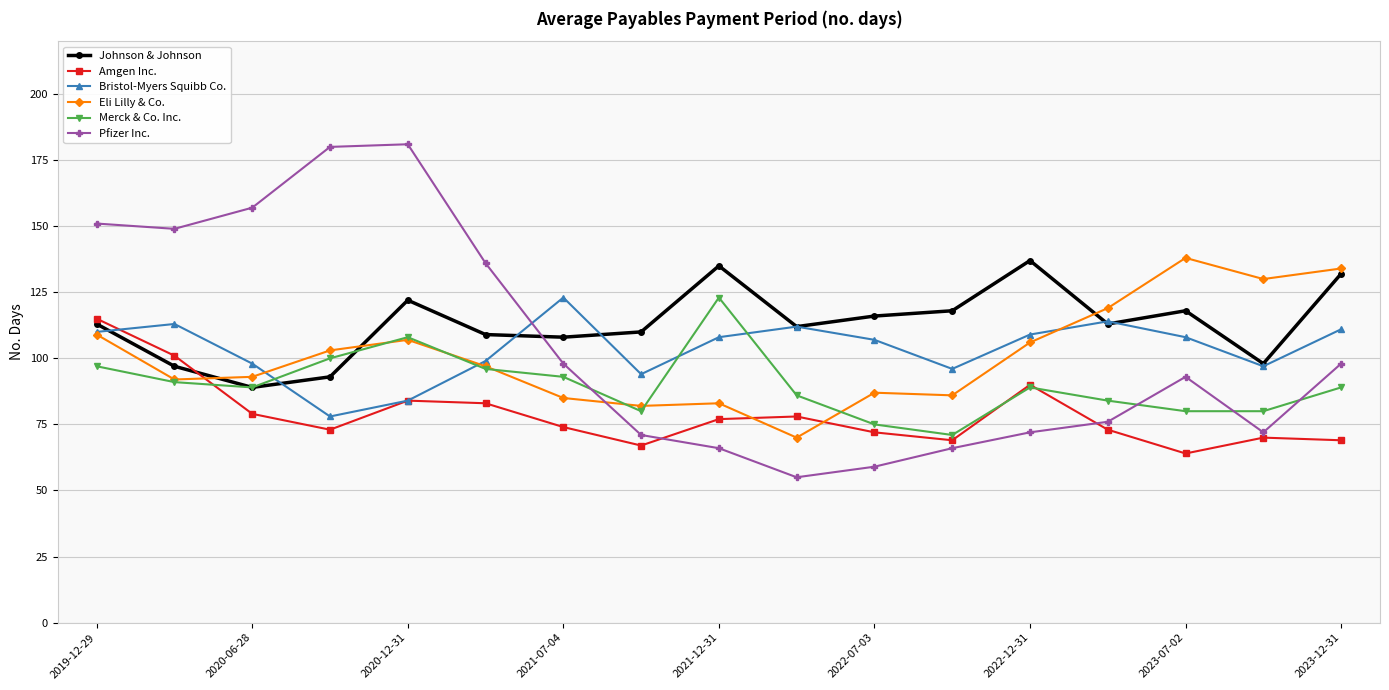

What is the highest value of the Amgen Inc. series?

115